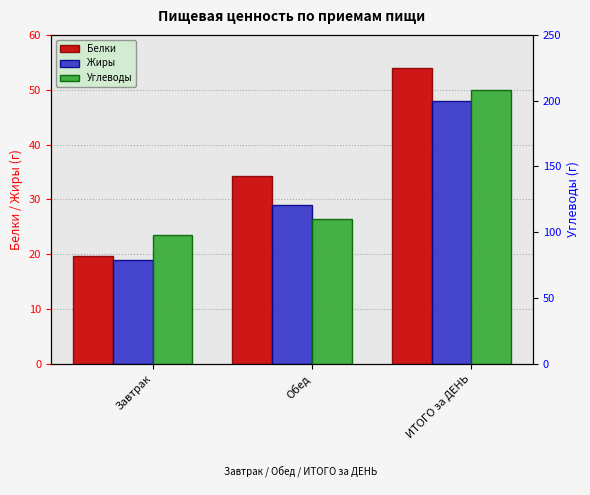

What is the difference between the maximum and minimum values in the Белки series?

34.3